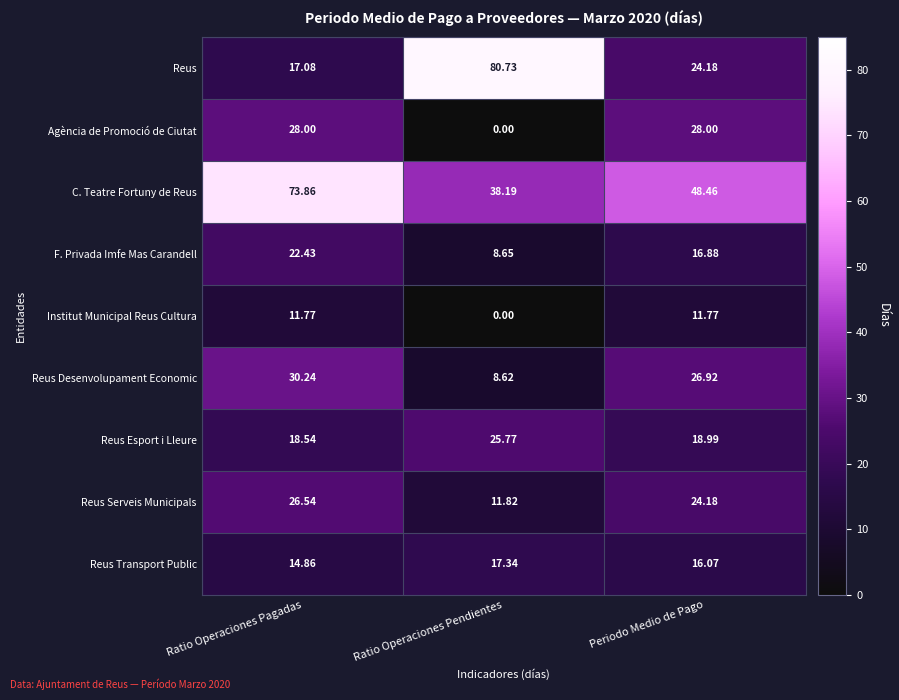

Where is Reus Transport Public nearest to the value 16?

Periodo Medio de Pago